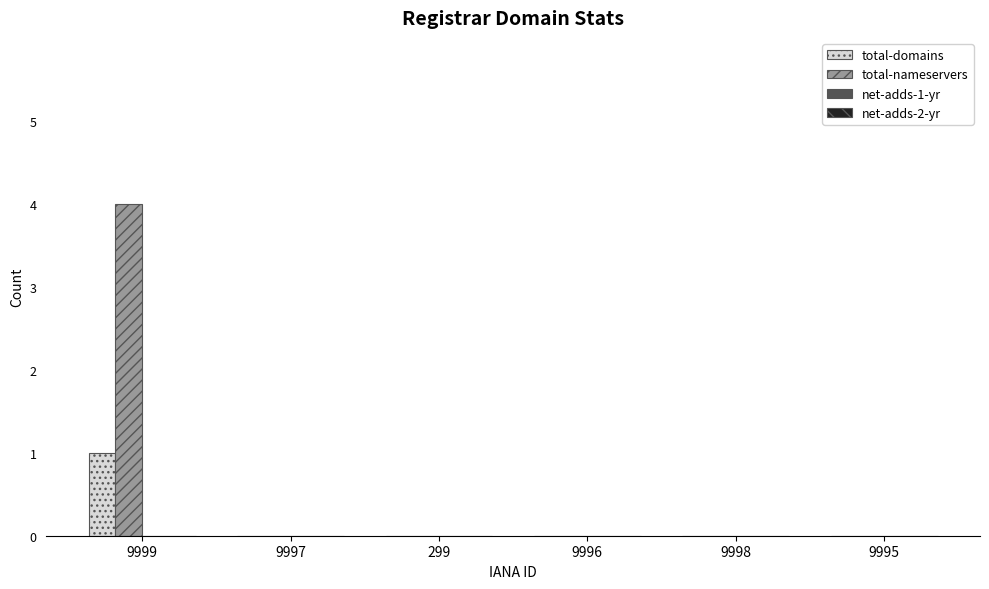

The total-nameservers series shows 3 at 9997. True or false?

False